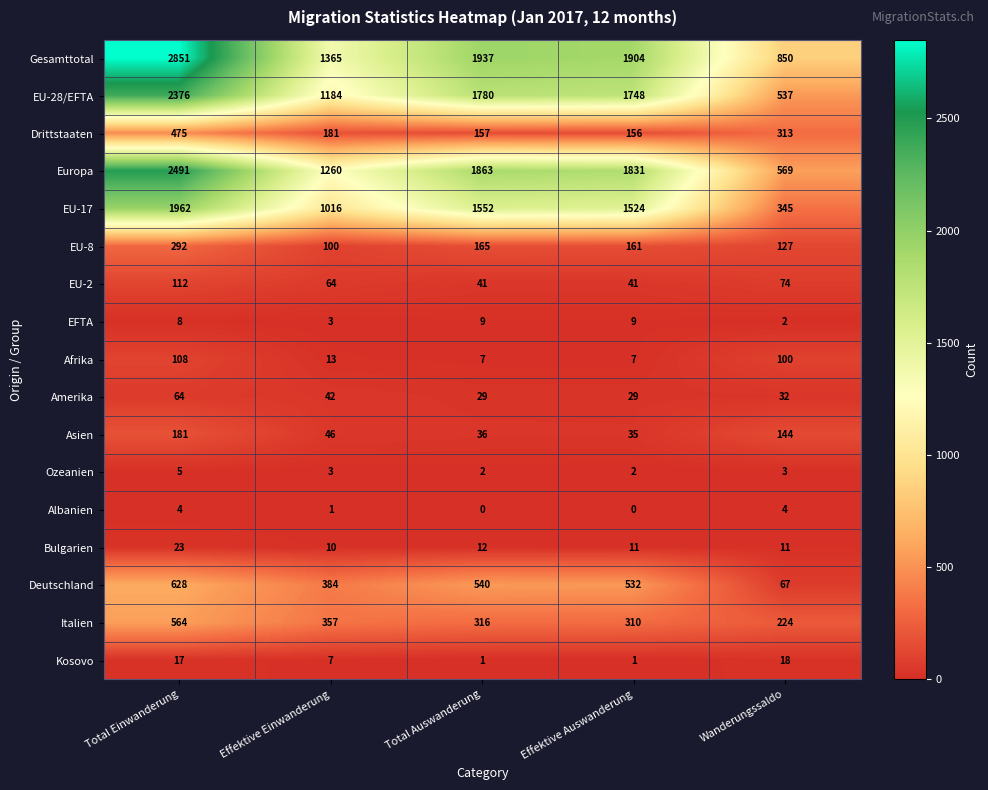

Which series has the widest spread of values?

Gesamttotal